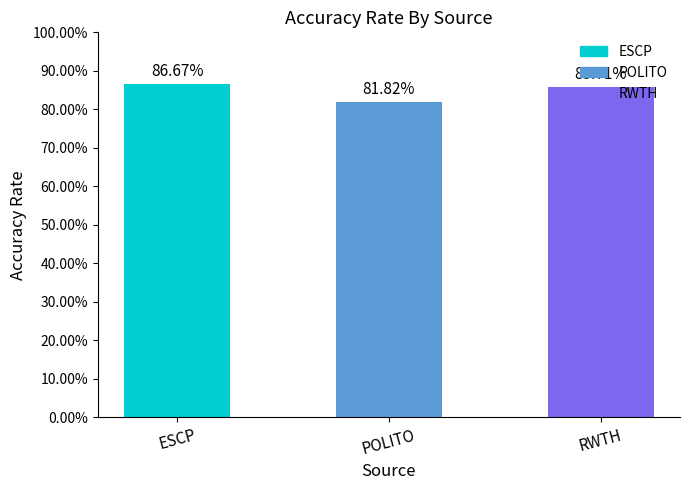

List the labels in order of value, largest first.

ESCP, RWTH, POLITO